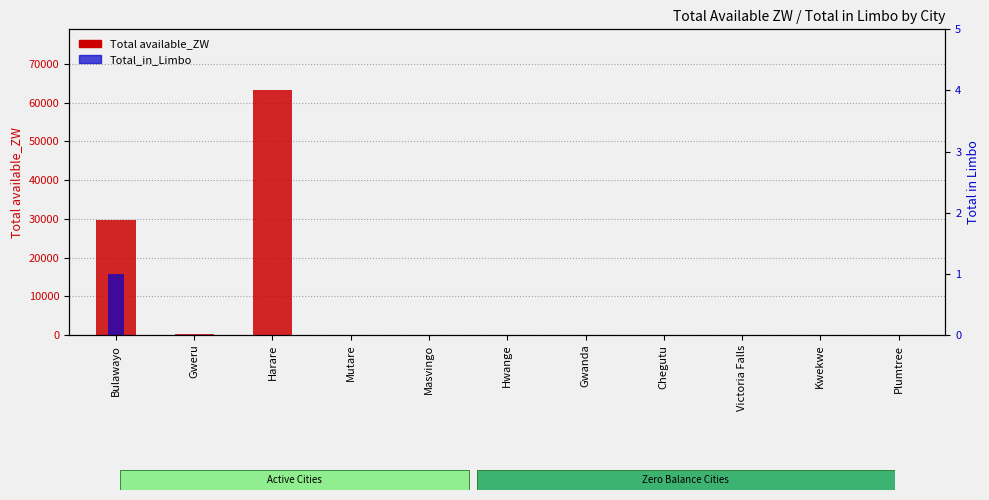

What is the maximum value shown in the chart?

63172.1